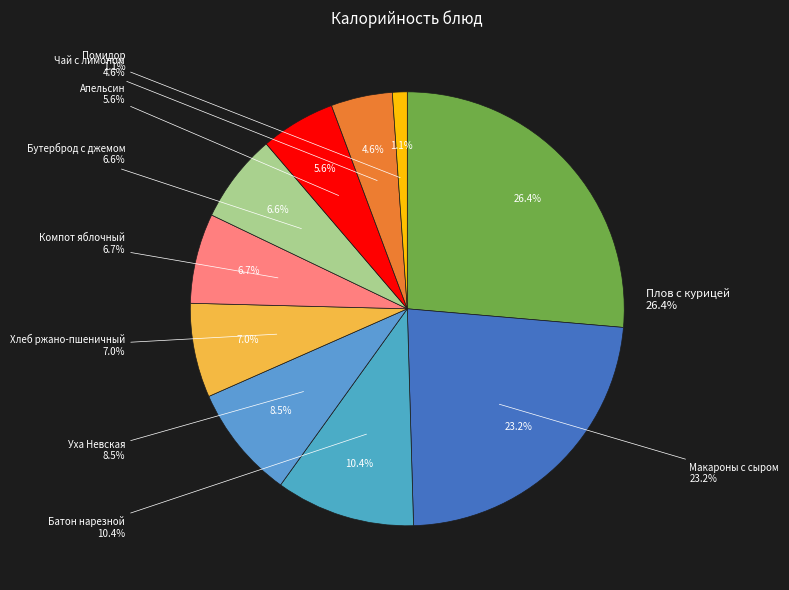

What percentage is the Макароны отварные с сыром slice, to the nearest percent?

23%